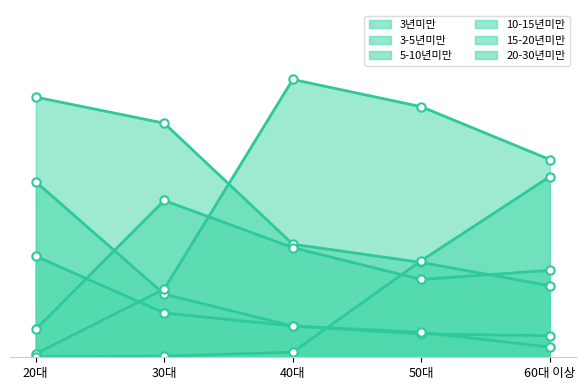

The 15-20년미만 series shows 50.0 at 60대 이상. True or false?

False